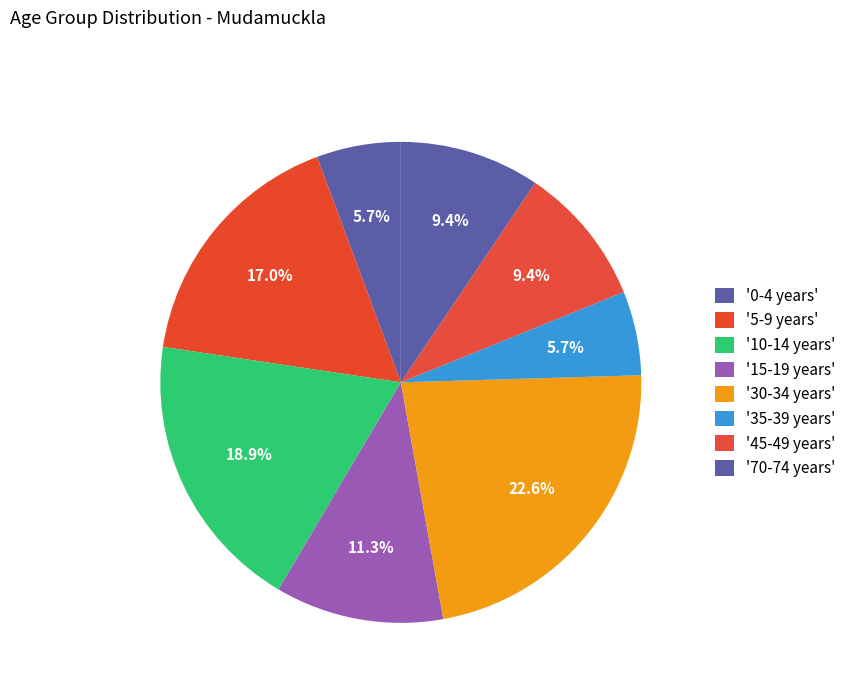

Count the number of slices in the pie.

8